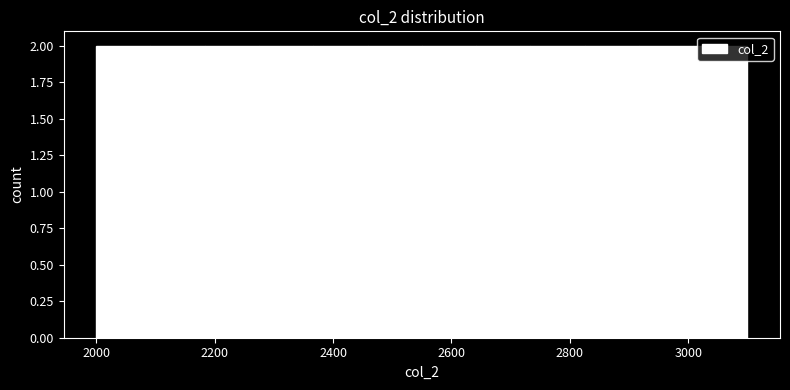

What is the height of the bar covering 2740 to 2820 on the x-axis? Neither the bar edges nor the heights are printed on the chart, so give them approximately, as read against the axes.

2